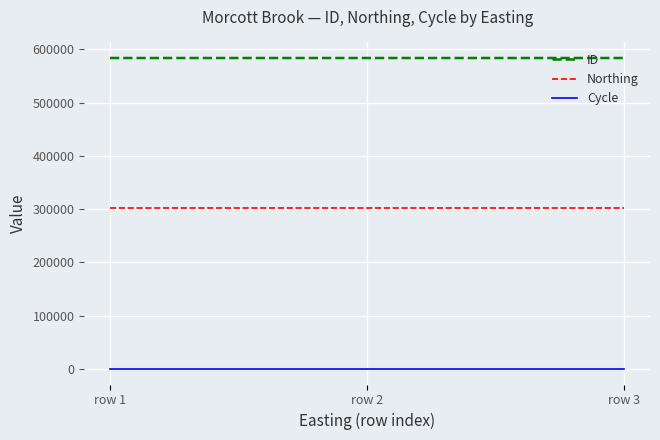

What is the total value across all series at row 3?

885551